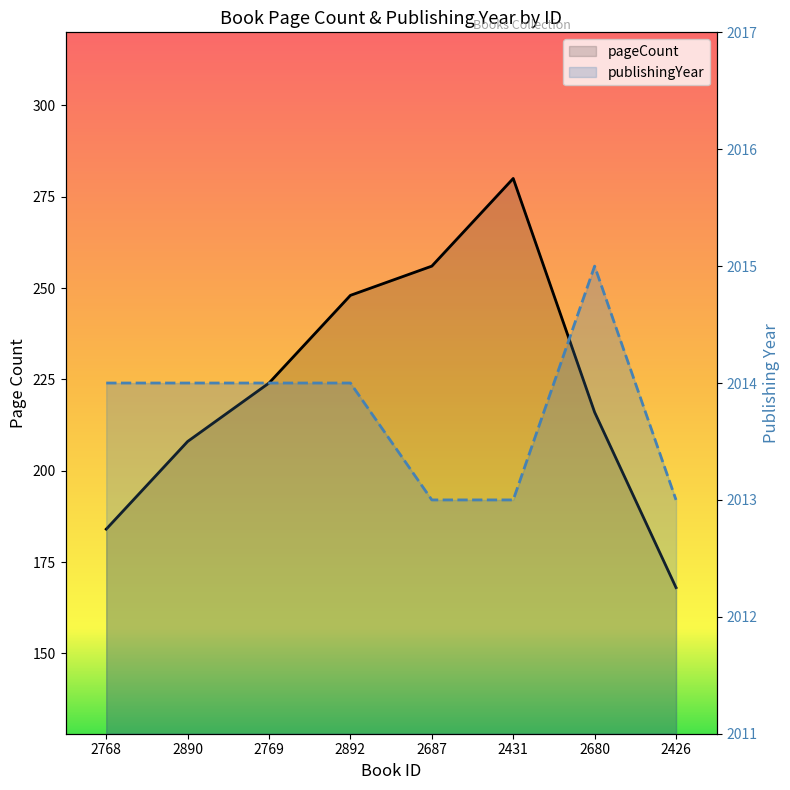

How many data points does each series have?

8